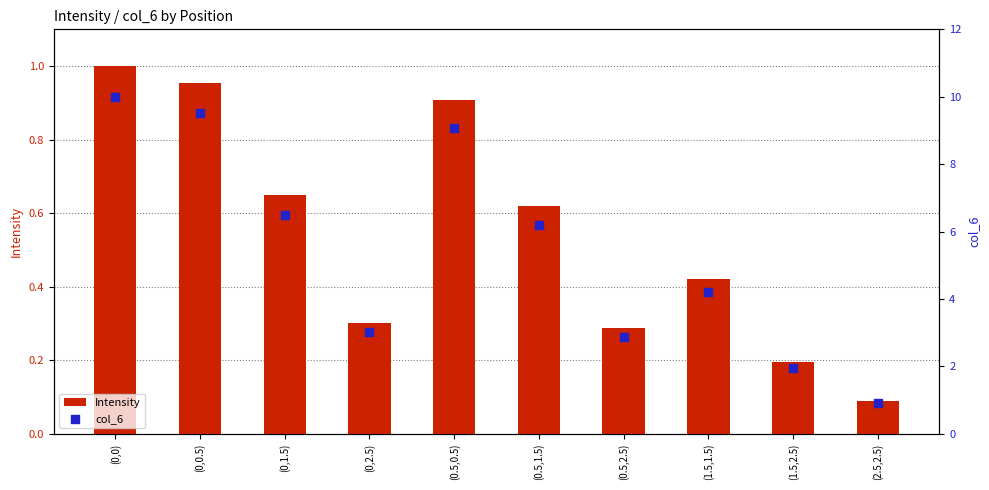

Which series contains the highest Y value?

col_6